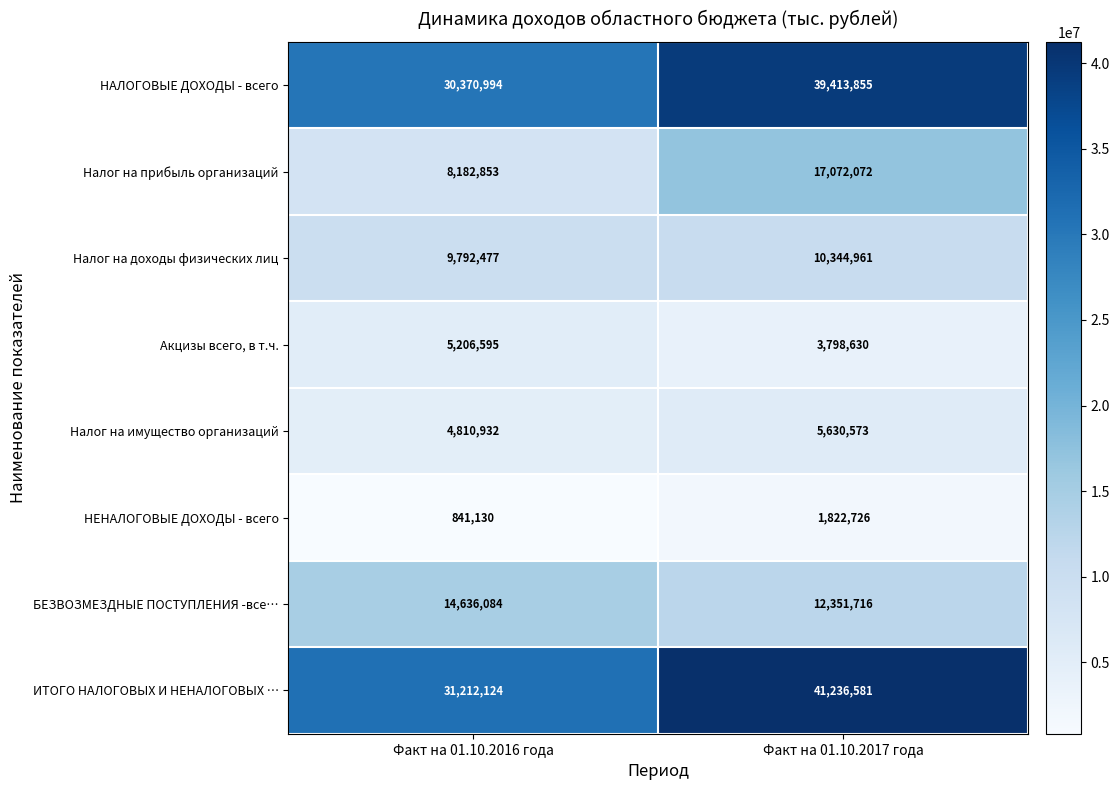

Which series changed the most between Факт на 01.10.2016 года and Факт на 01.10.2017 года?

ИТОГО НАЛОГОВЫХ И НЕНАЛОГОВЫХ …